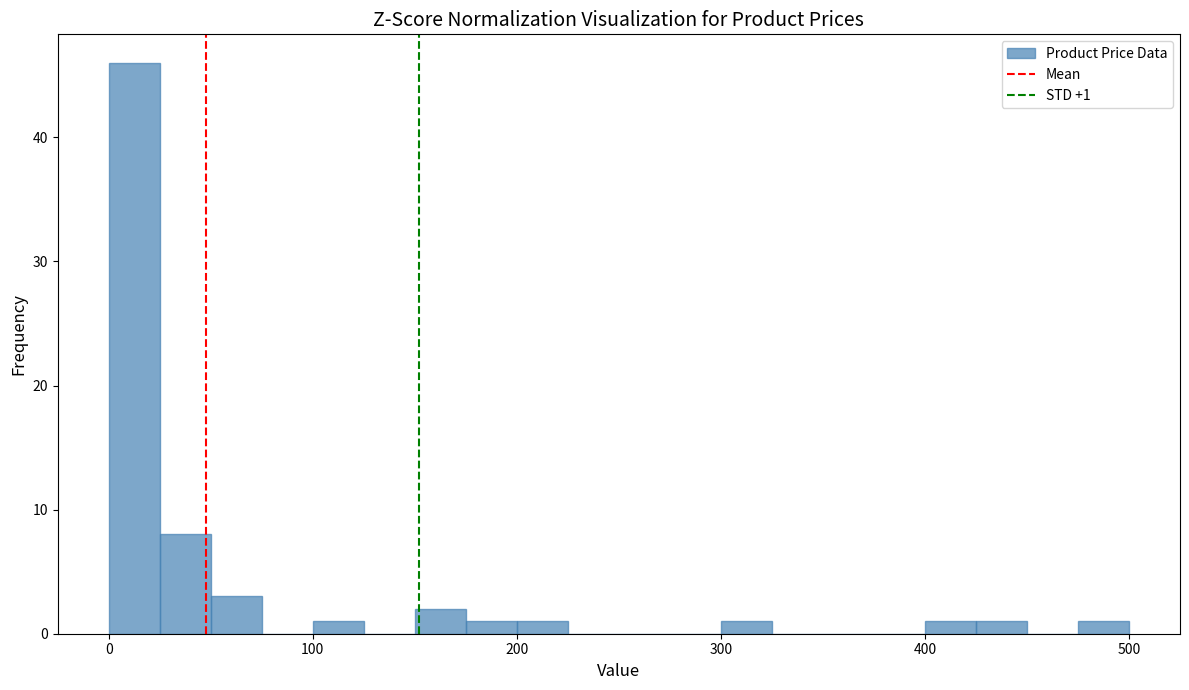

Around what value on the x-axis is the tallest bar? Give the approximate position of its centre, as read against the axis.

10